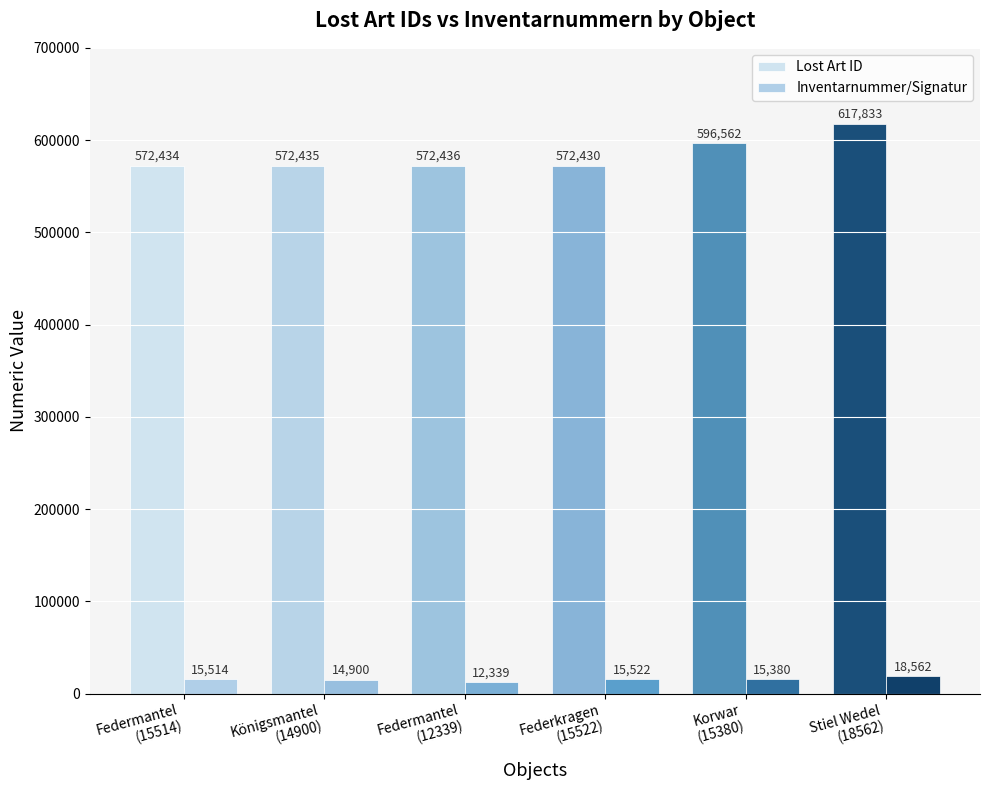

What is the label of the 3rd bar from the left?

Federmantel
(12339)